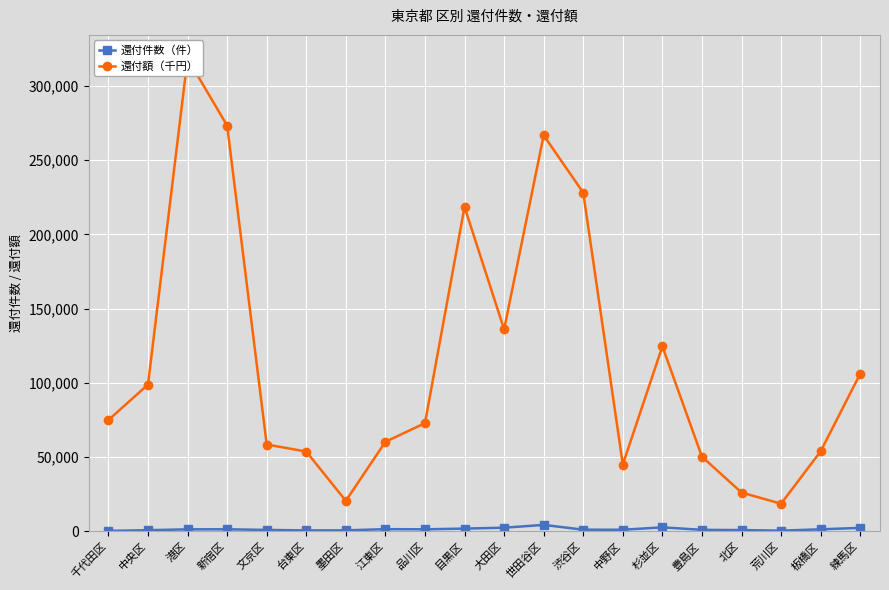

What is the value of the 還付額（千円） point at the 14th from the left?

45074